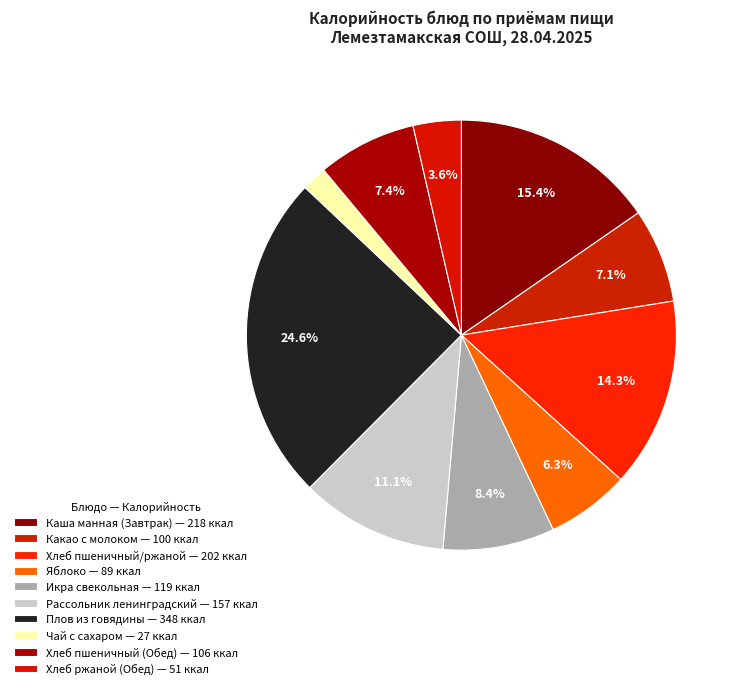

What is the ratio of the value at Хлеб пшеничный/ржаной to the value at Какао с молоком?

2.0